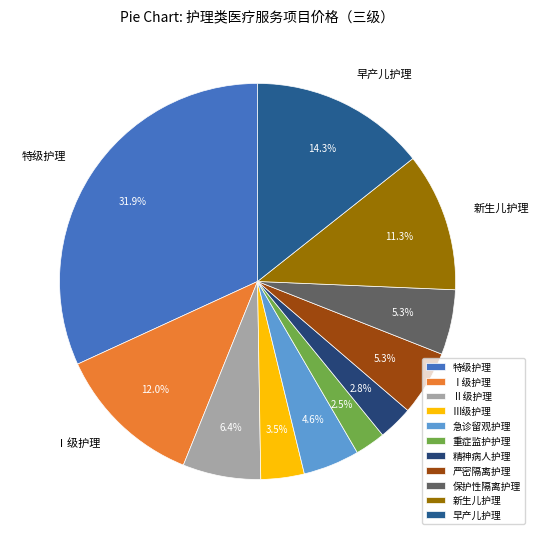

Count the number of slices in the pie.

11